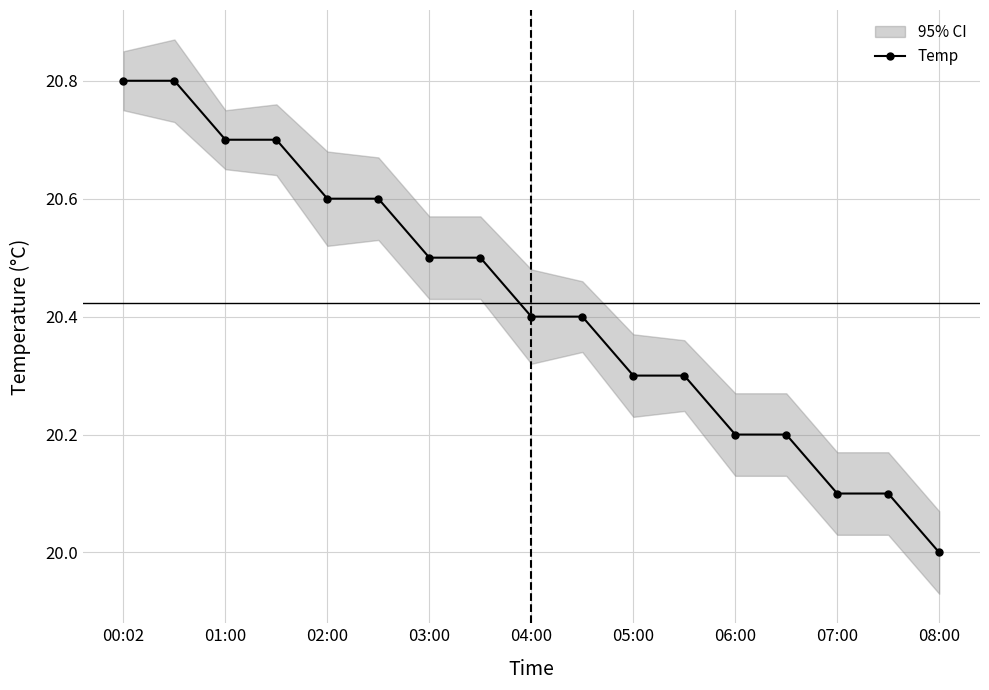

What is the smallest value displayed?

20.0